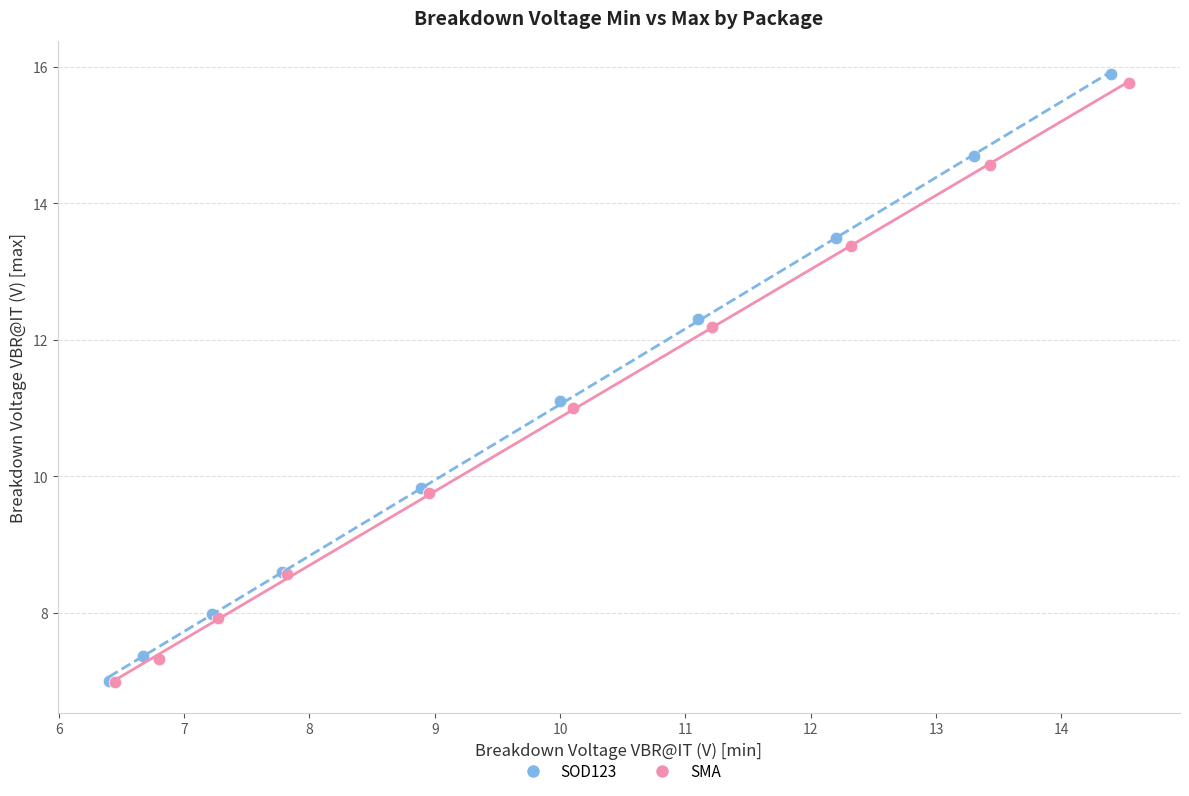

Which series has the widest spread of Y values?

SOD123